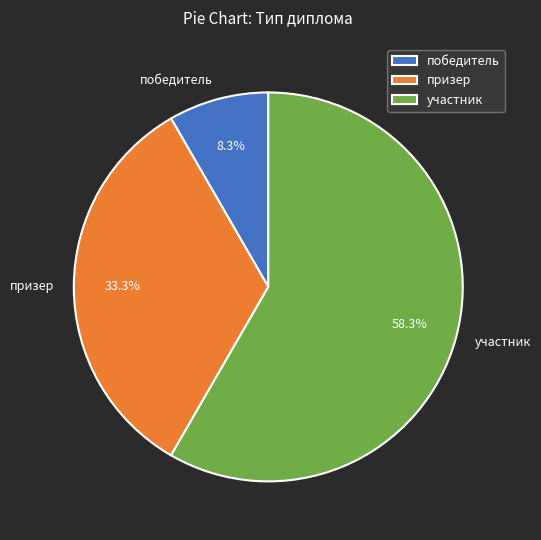

Is the sum of участник and призер greater than half?

Yes